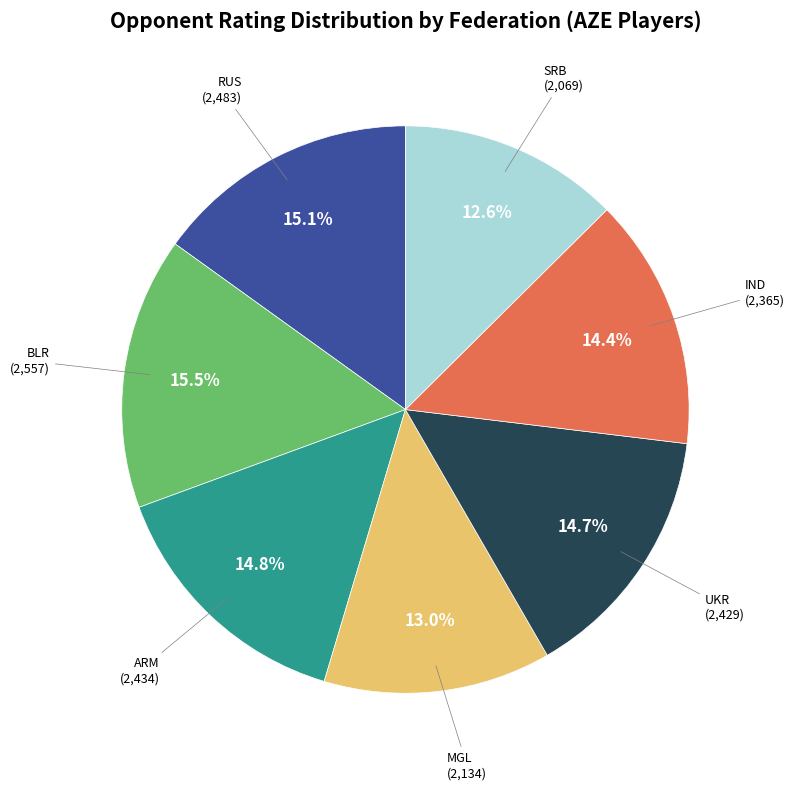

Does any single category account for the majority?

No